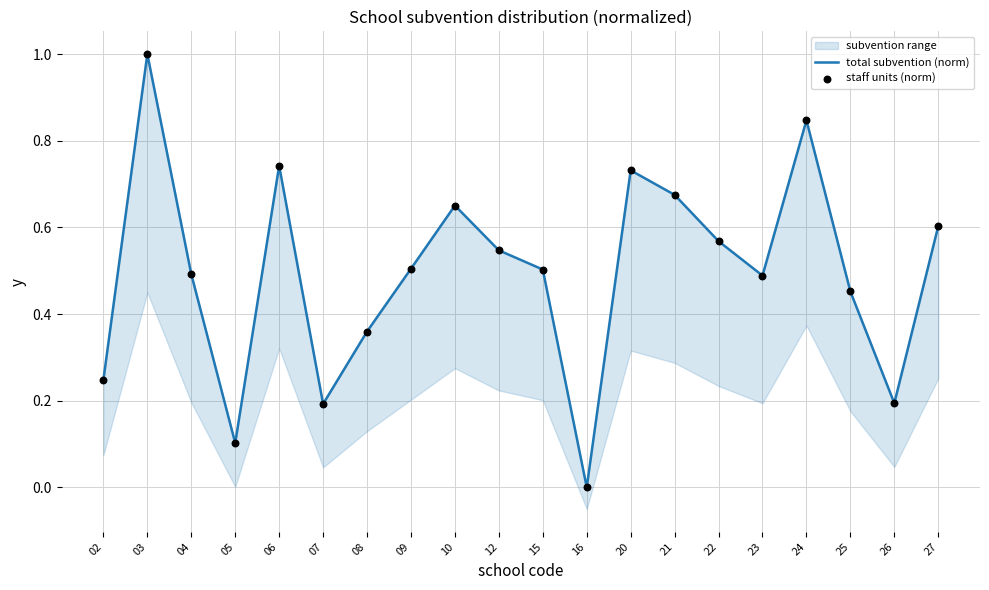

Which series has the widest spread of Y values?

total subvention (norm)